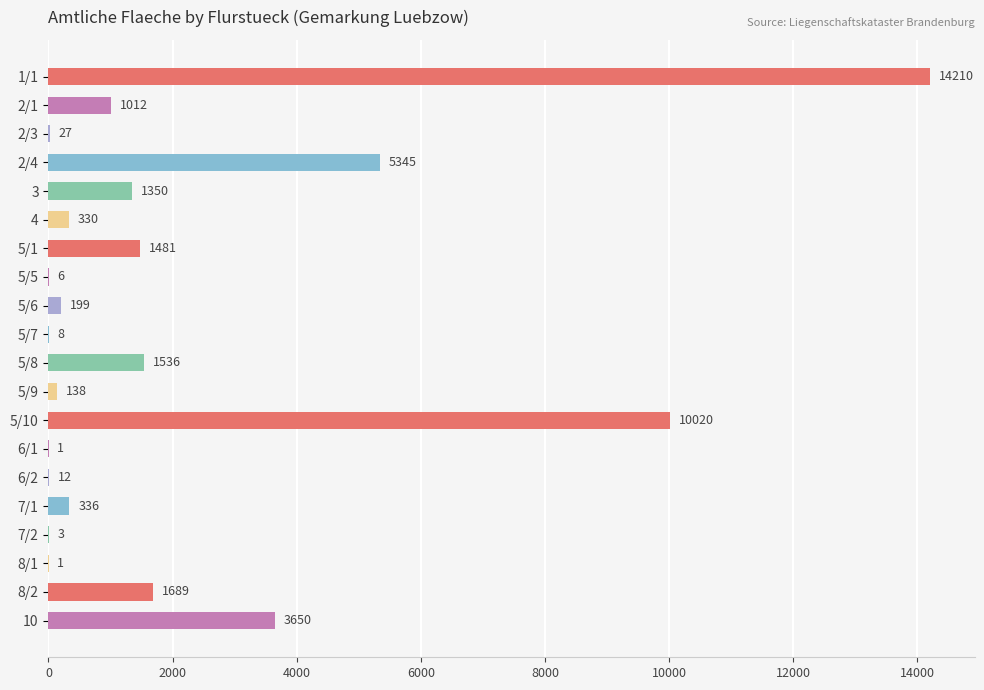

What is the sum of all values?

41354